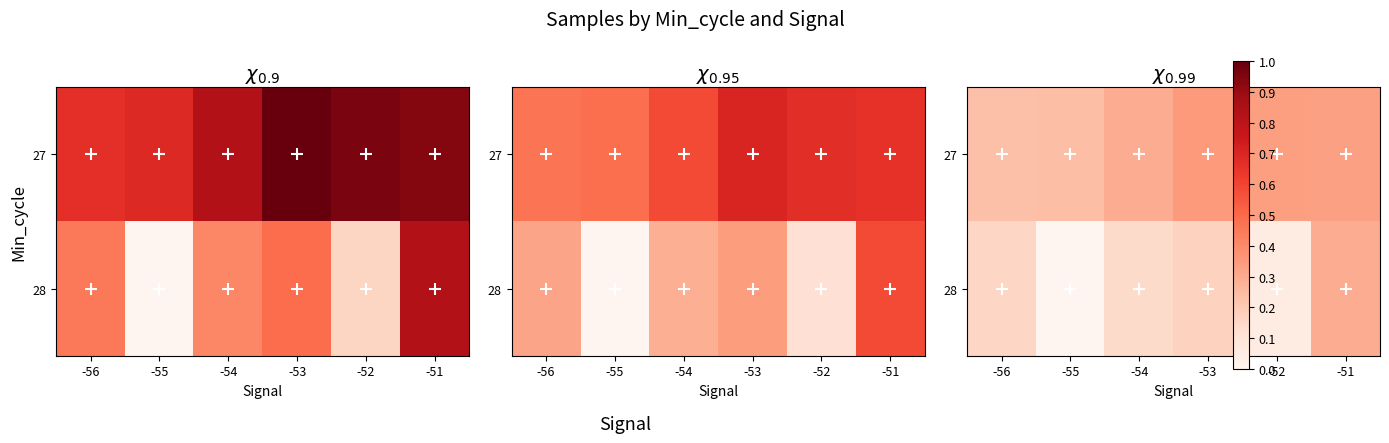

List the labels in order of 28 value, smallest first.

-55, -52, -54, -56, -53, -51